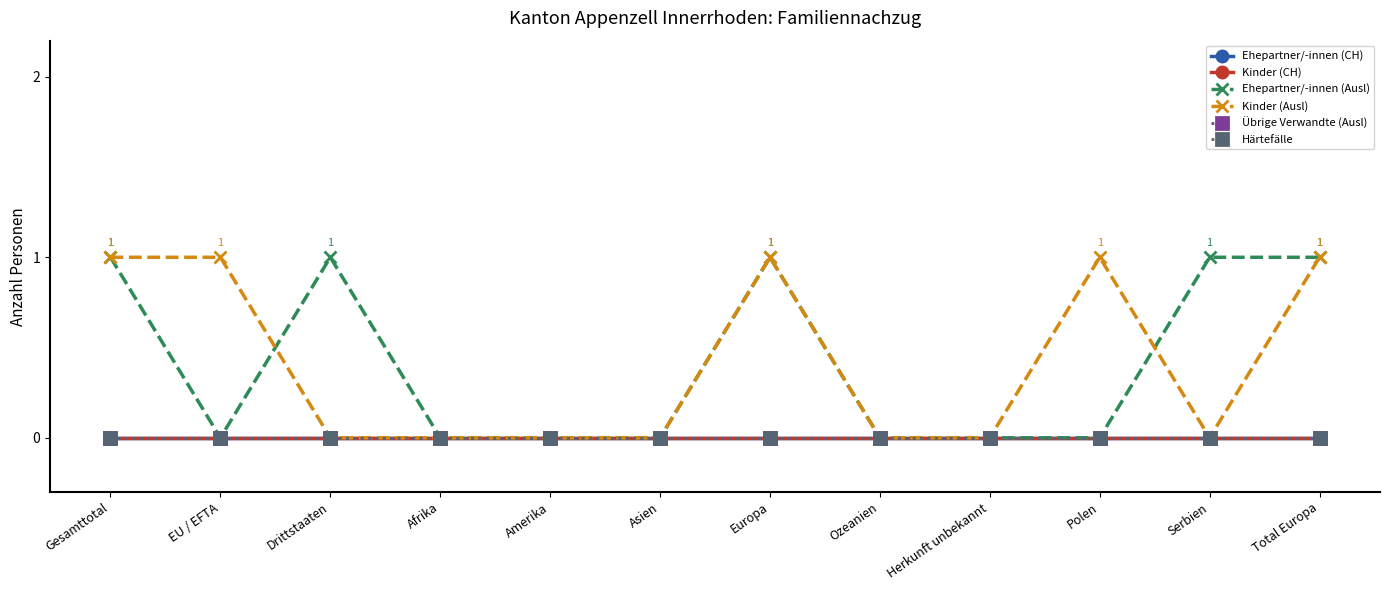

Does the chart have visible grid lines?

No